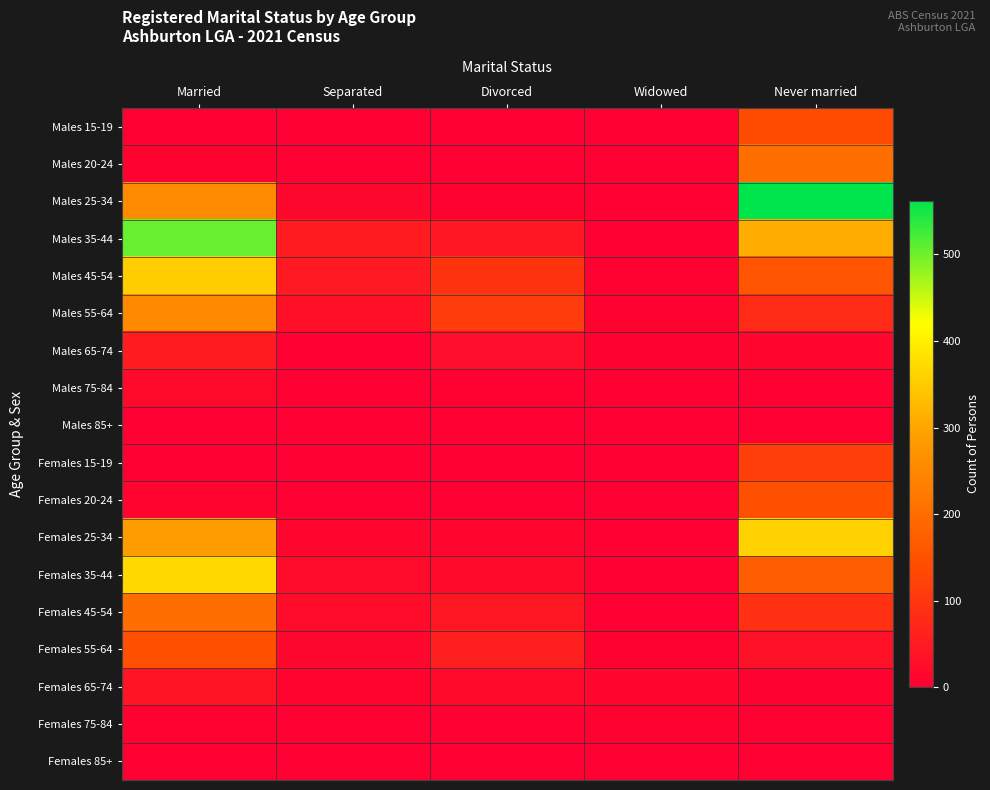

What is the spread (max minus min) of values at Separated?

51